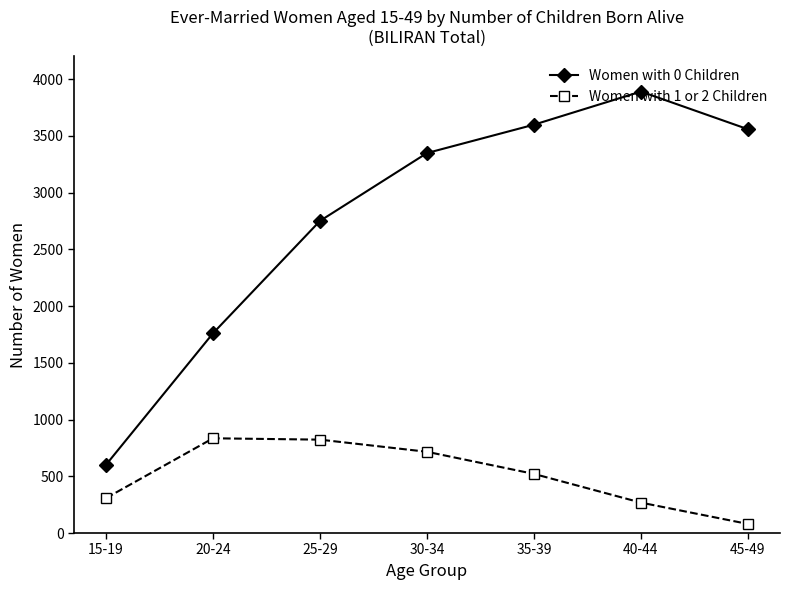

What is the average value of the Women with 1 or 2 Children series?

507